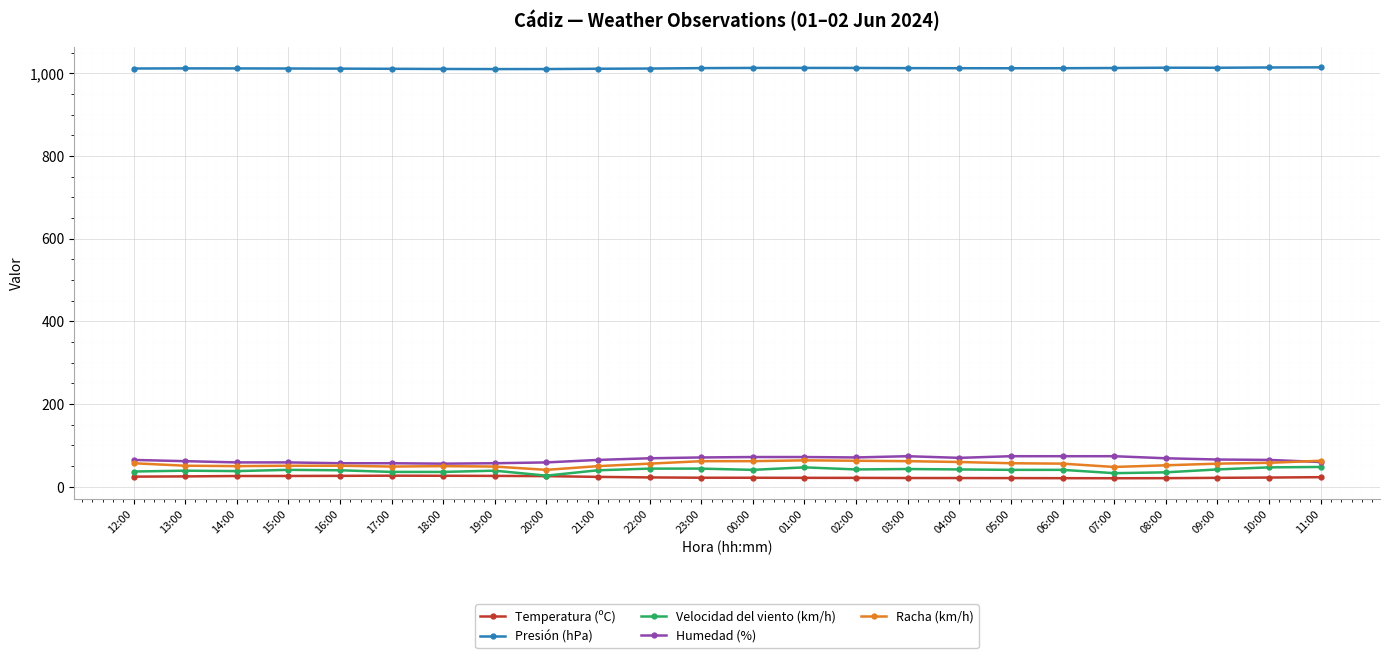

True or false: Racha (km/h) and Presión (hPa) intersect in this chart.

False